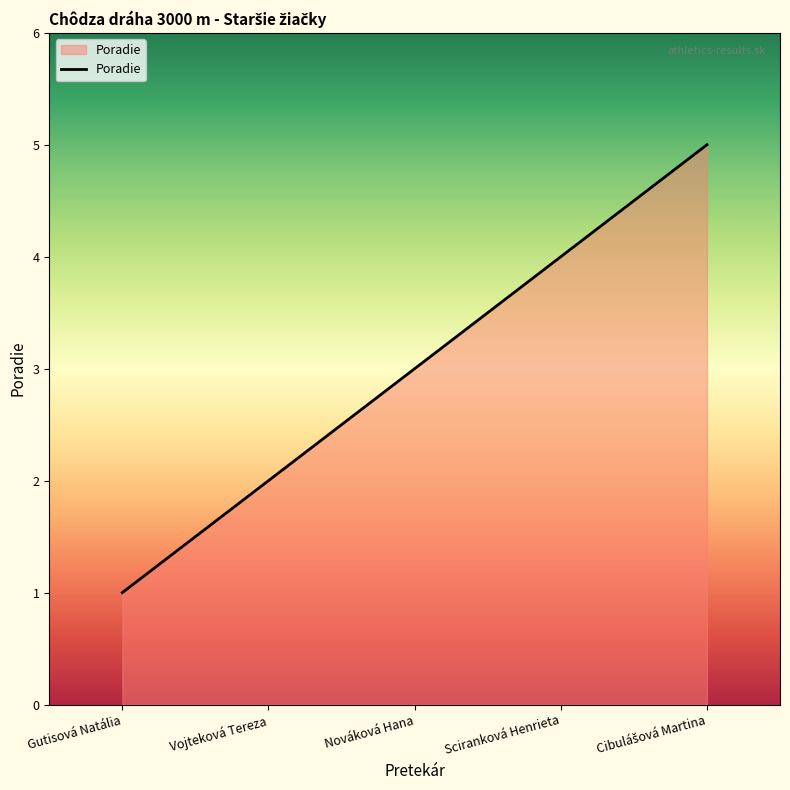

Which has a higher value, Vojteková Tereza or Sciranková Henrieta?

Sciranková Henrieta